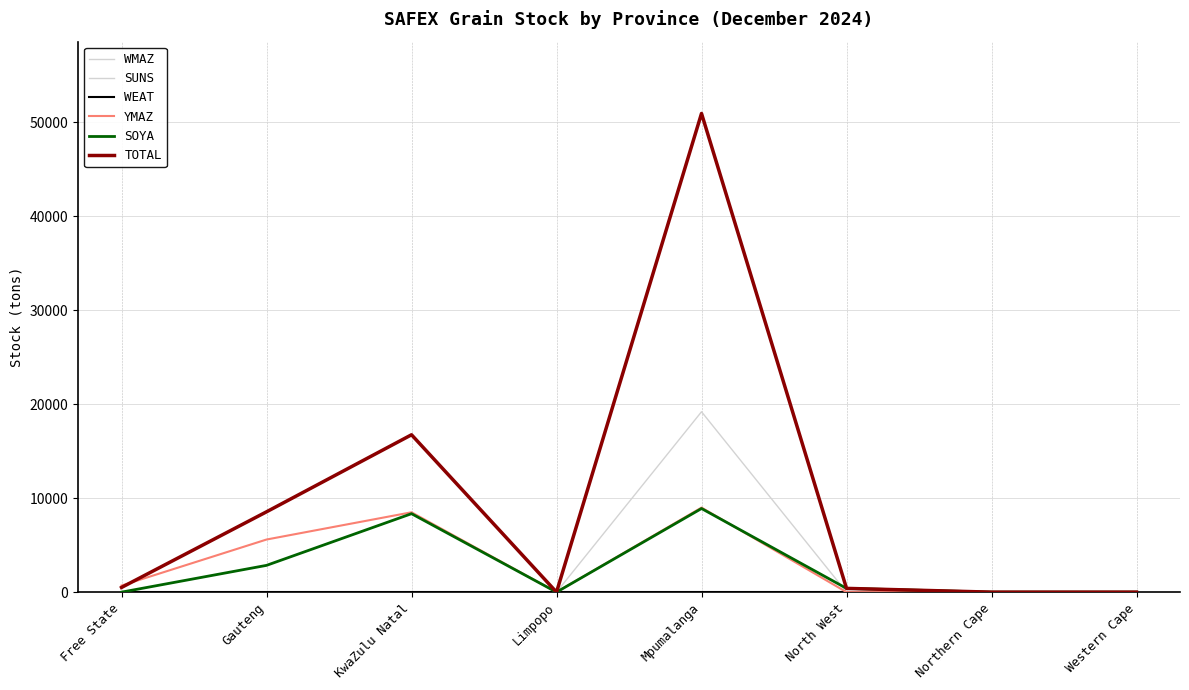

True or false: TOTAL has a value of 8550 at Gauteng.

True